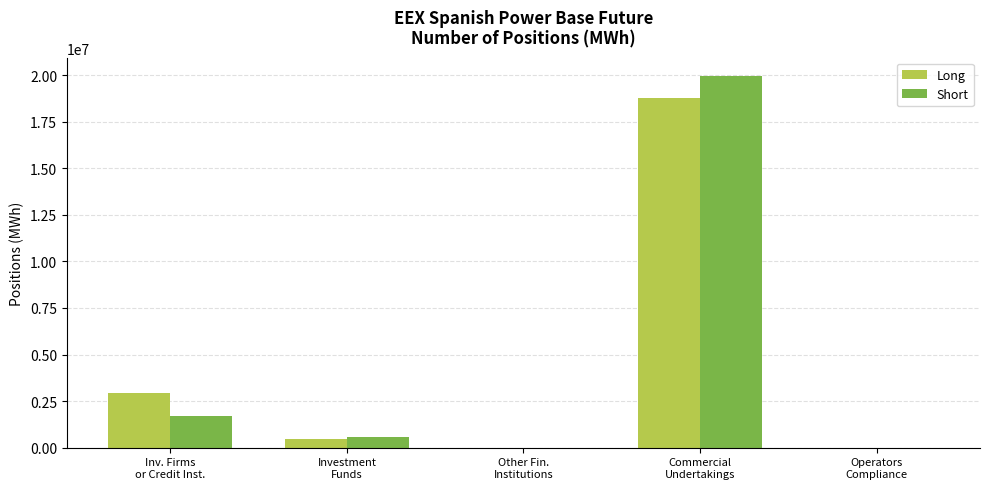

What are all the series names shown in the legend?

Long, Short